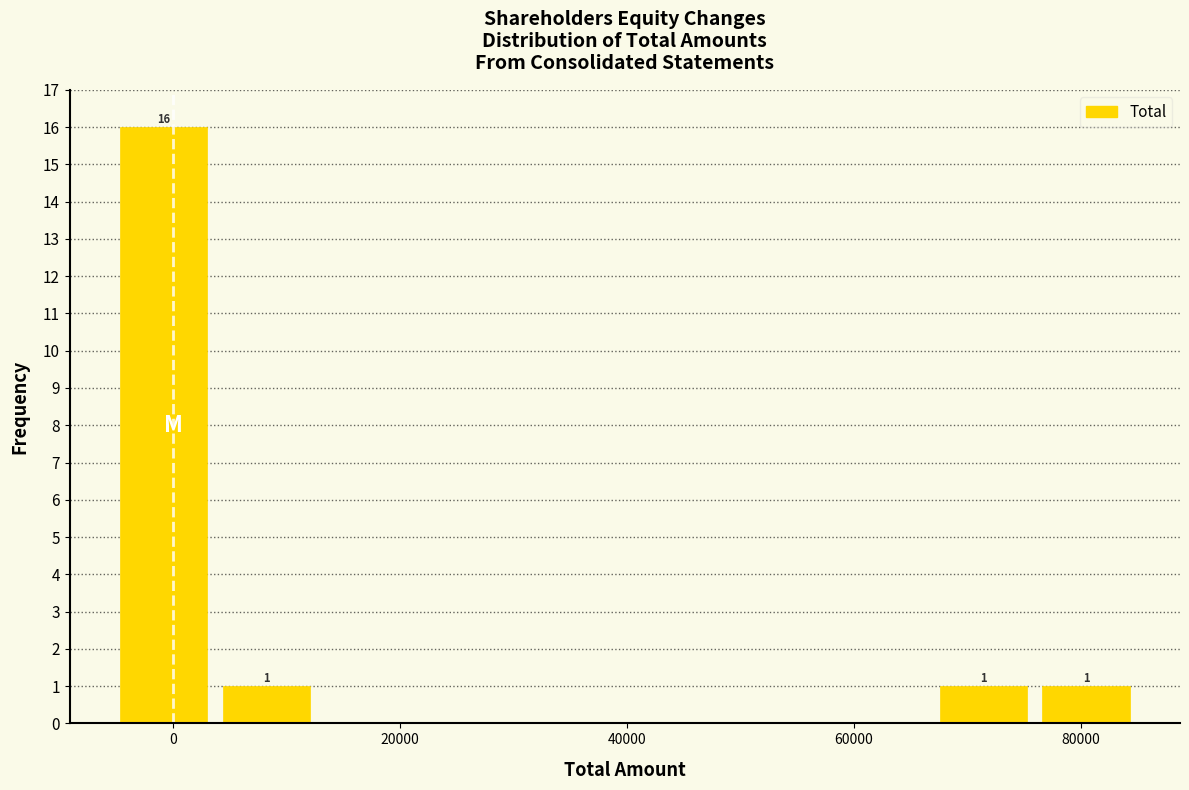

Over which range of the x-axis is the bar tallest?

-6000 to 4000